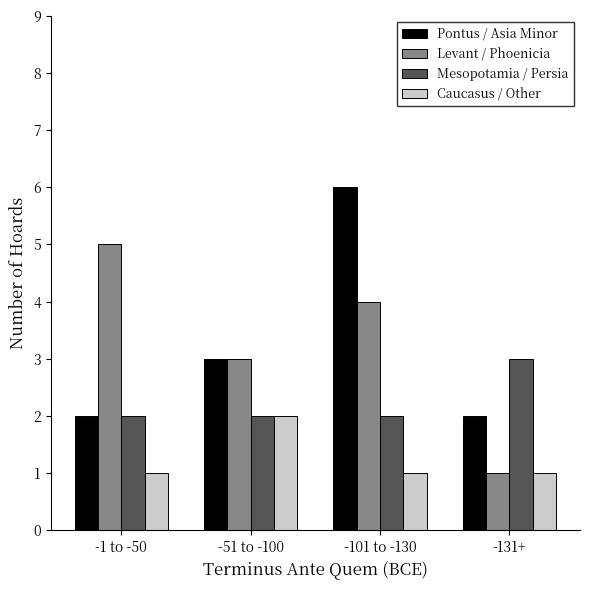

What is the difference between the Mesopotamia / Persia values at -131+ and -51 to -100?

1